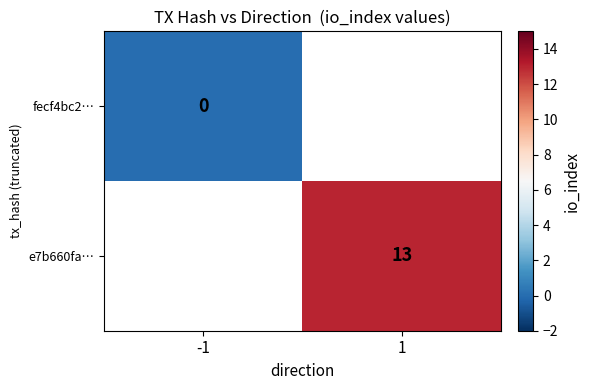

Is it true that e7b660fa… equals 4 at 1?

False